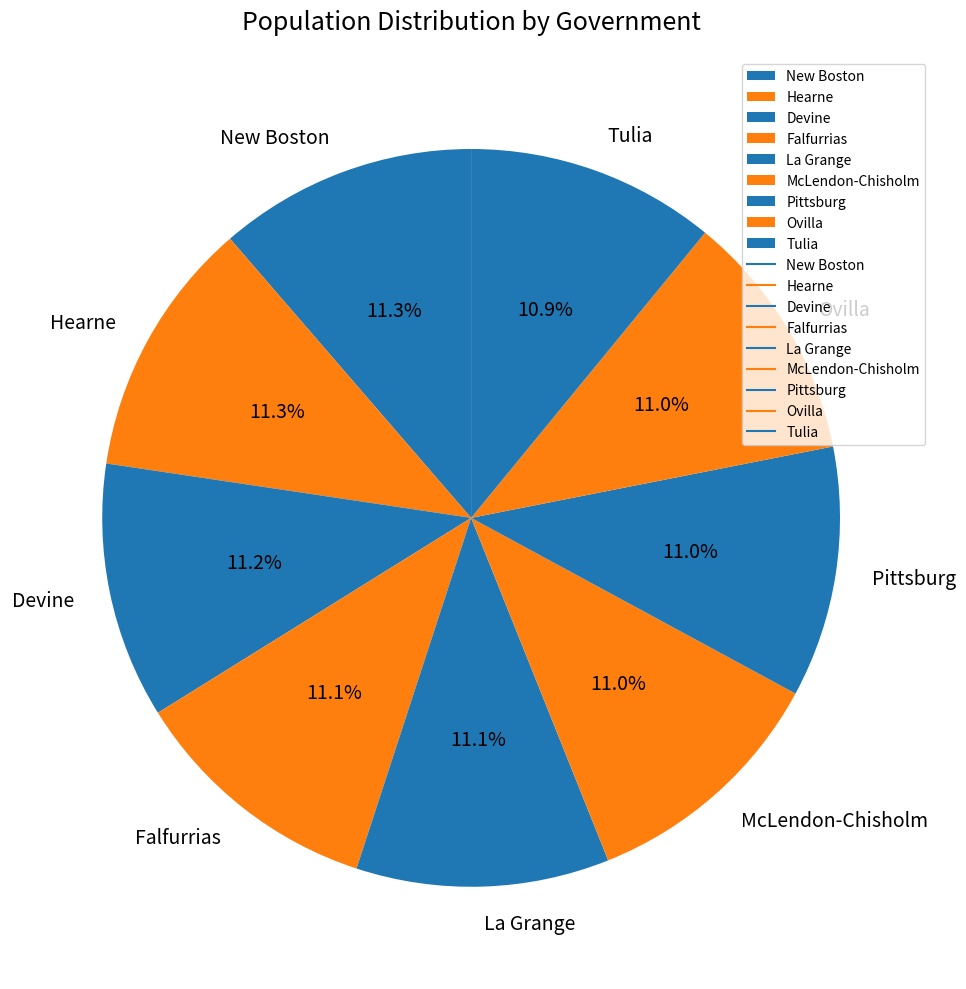

To the nearest percent, what is the average slice percentage?

11%